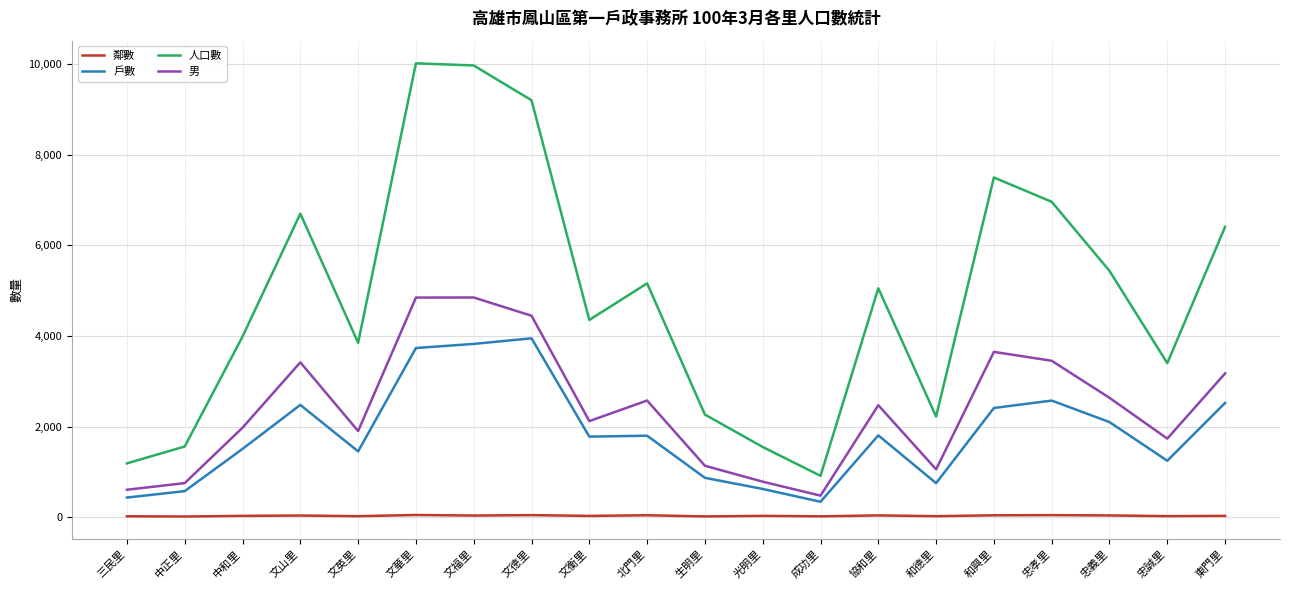

What are all the series names shown in the legend?

鄰數, 戶數, 人口數, 男